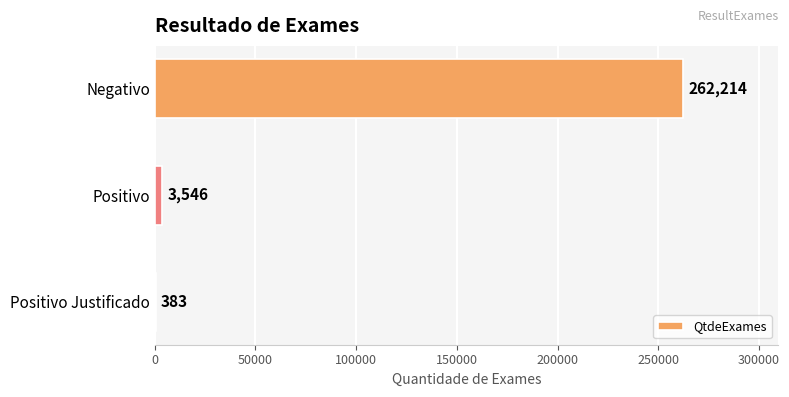

At which category does the chart reach its peak across all series?

Negativo